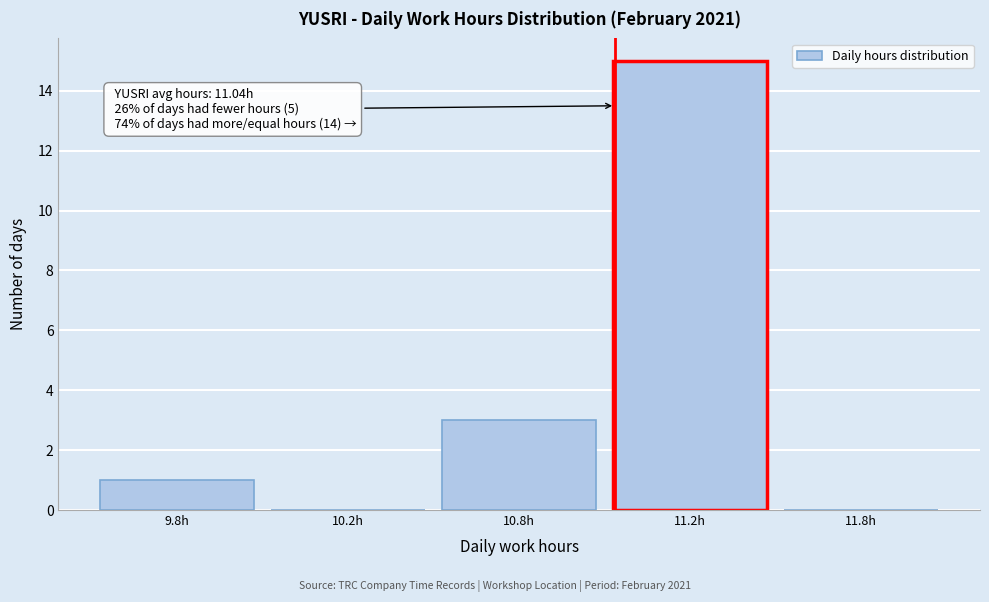

Reading left to right, transcribe all the data shown in this chart.

9.8h=1	10.2h=0	10.8h=3	11.2h=15	11.8h=0